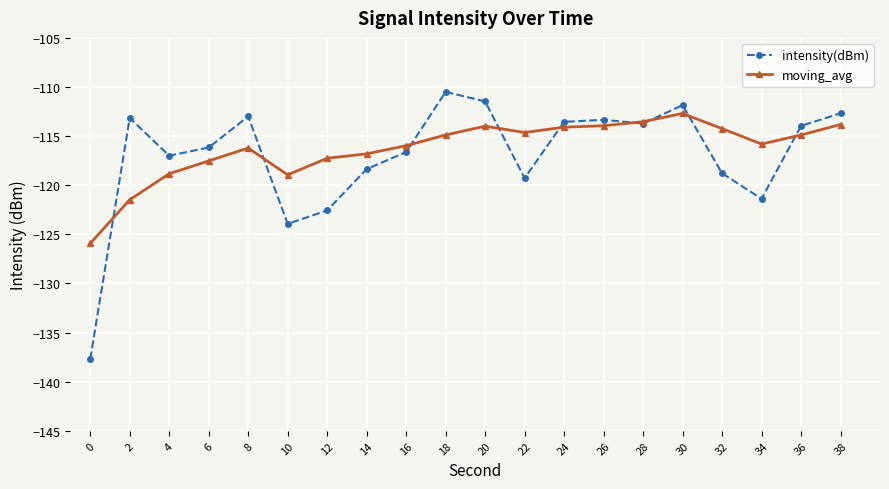

Which series changed the most between 30 and 34?

intensity(dBm)